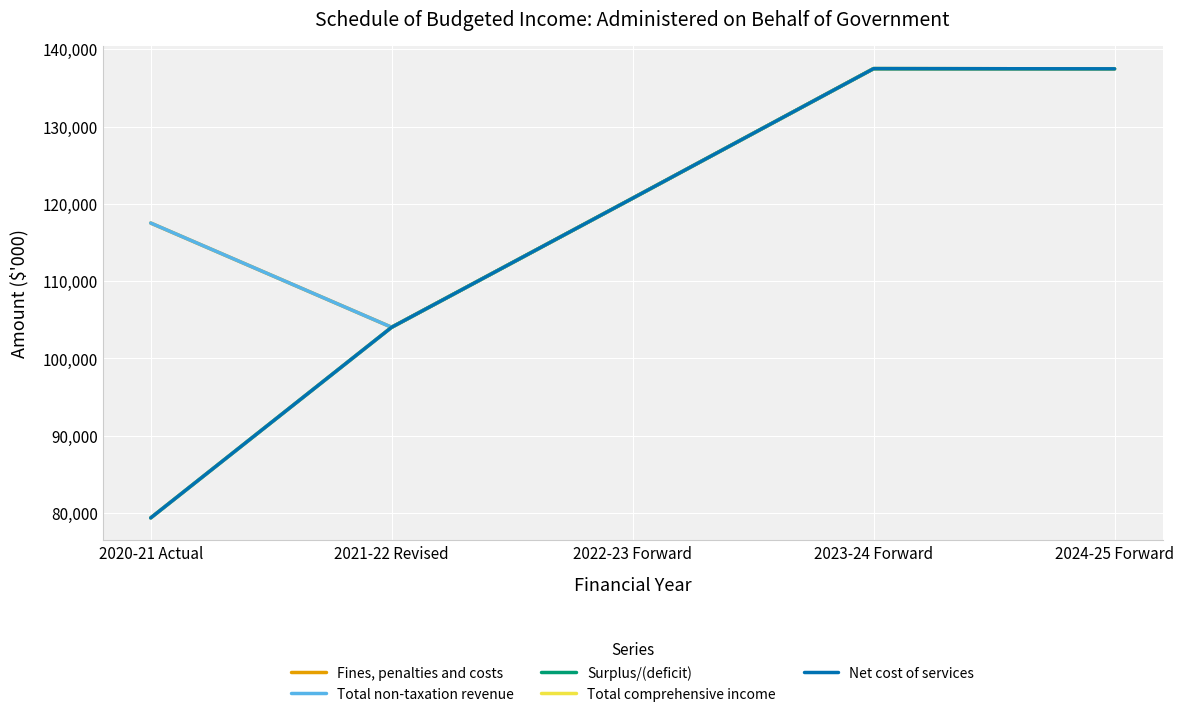

Read the Net cost of services value at 2020-21 Actual.

79357